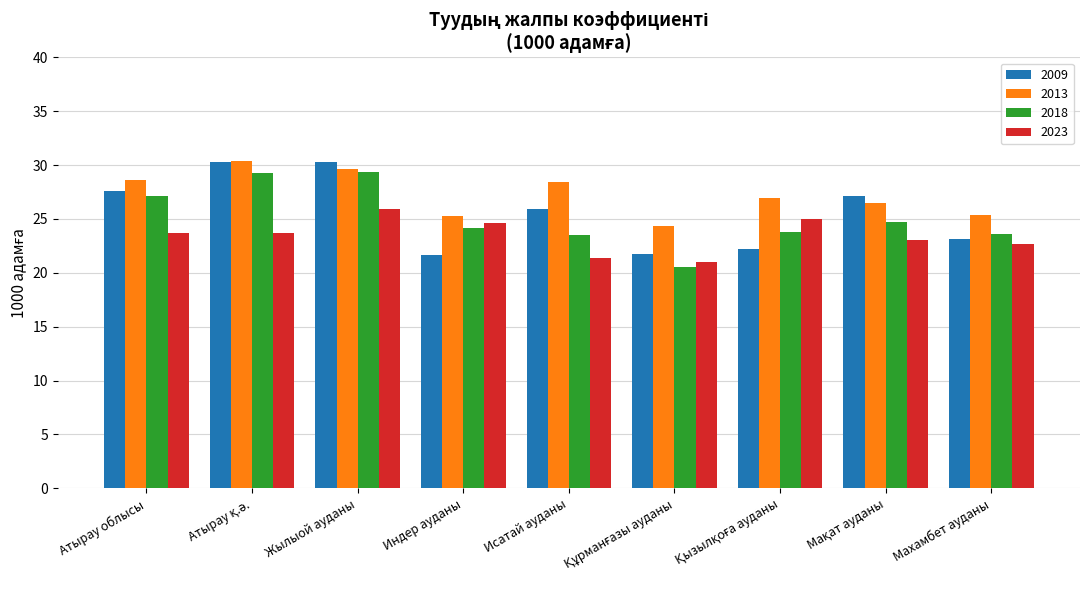

What are all the series names shown in the legend?

2009, 2013, 2018, 2023